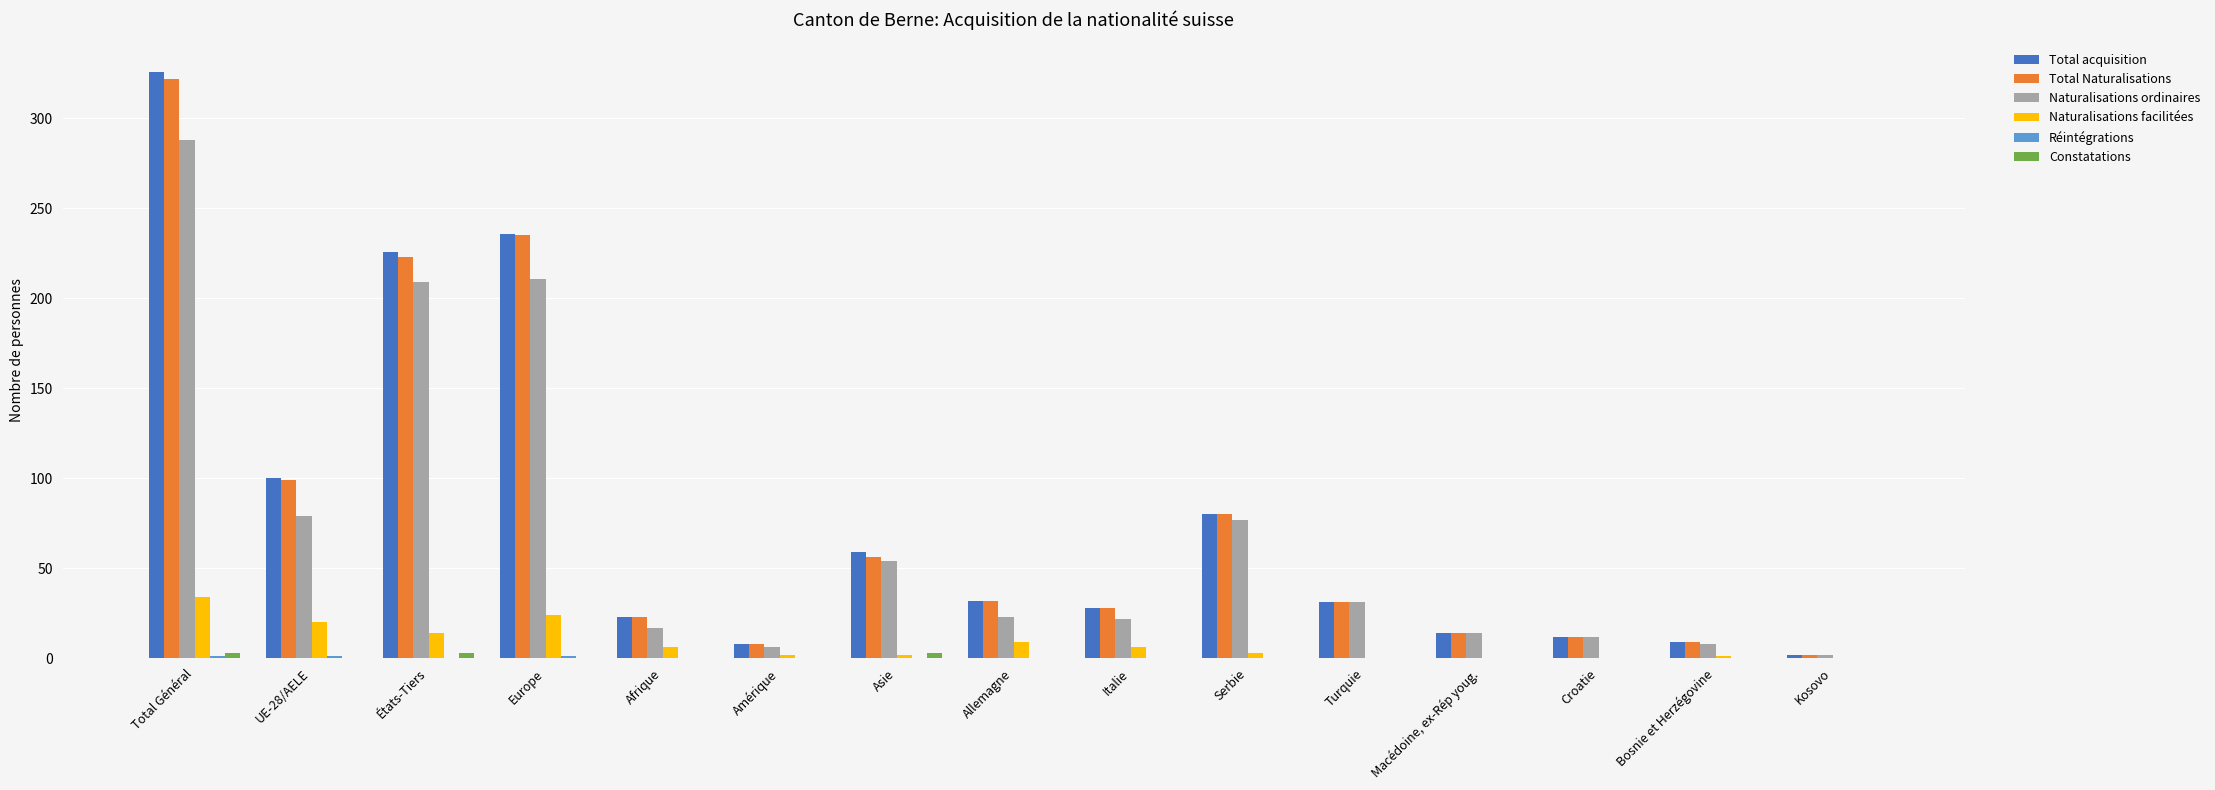

Is it true that Total acquisition equals 8 at Allemagne?

False